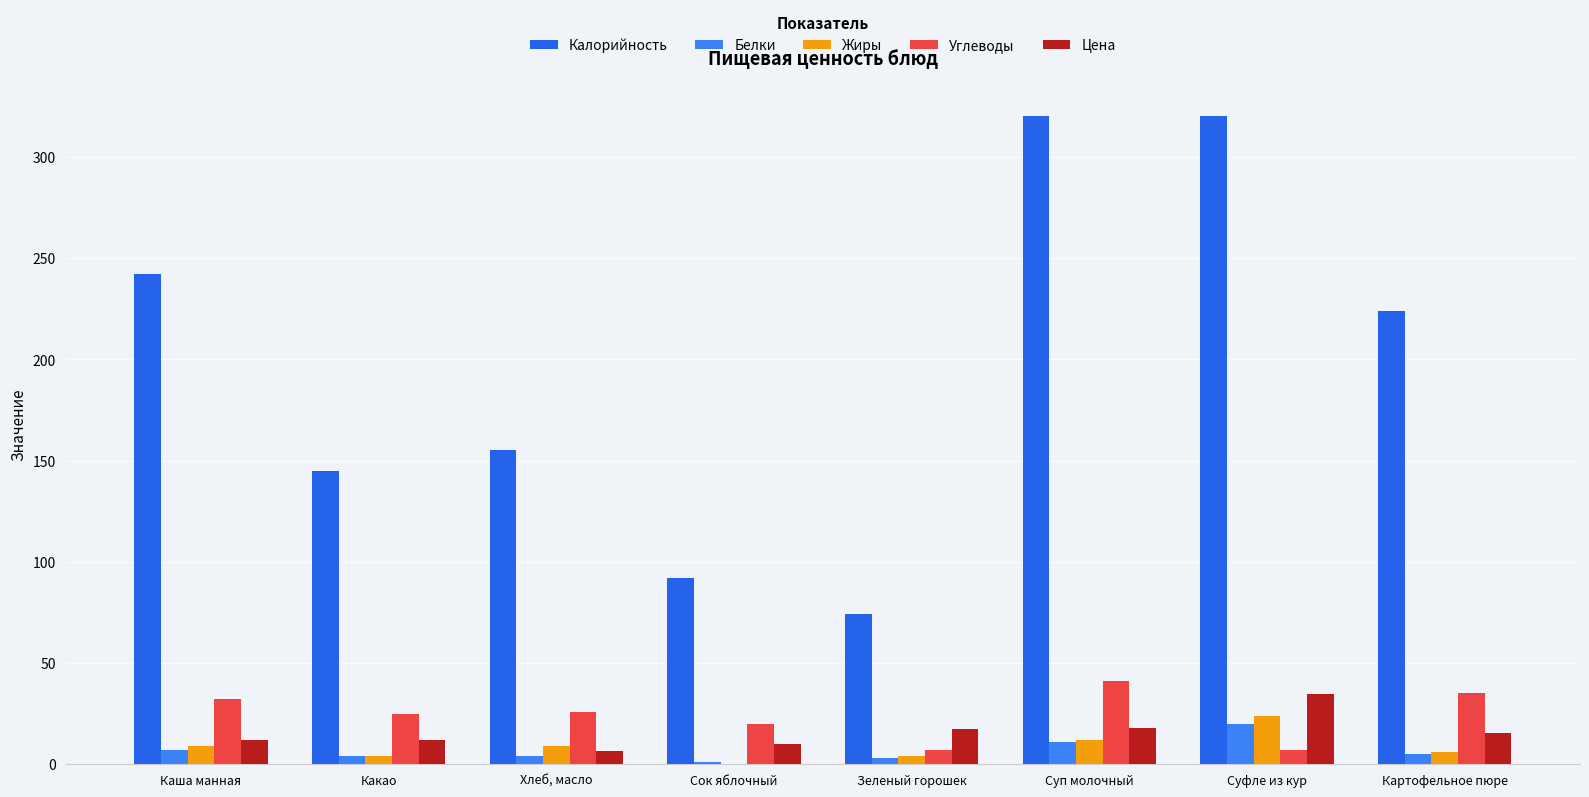

At which label is Жиры closest to 12?

Суп молочный